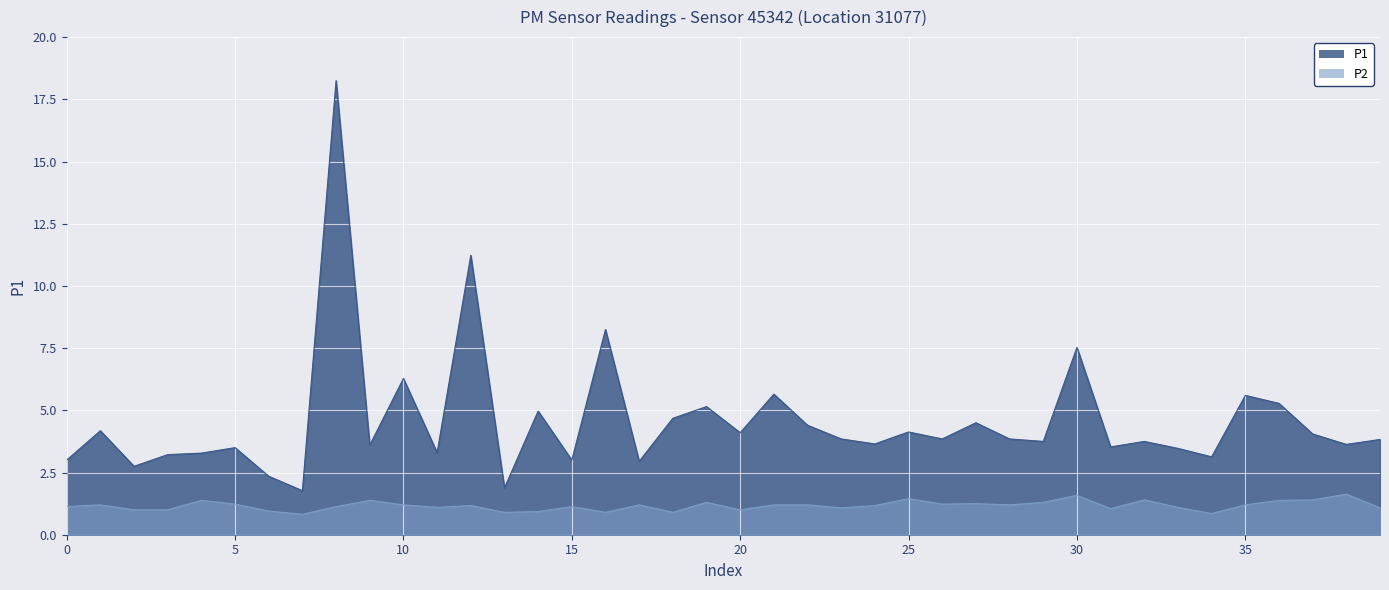

How many values in the P1 series are below 3?

5